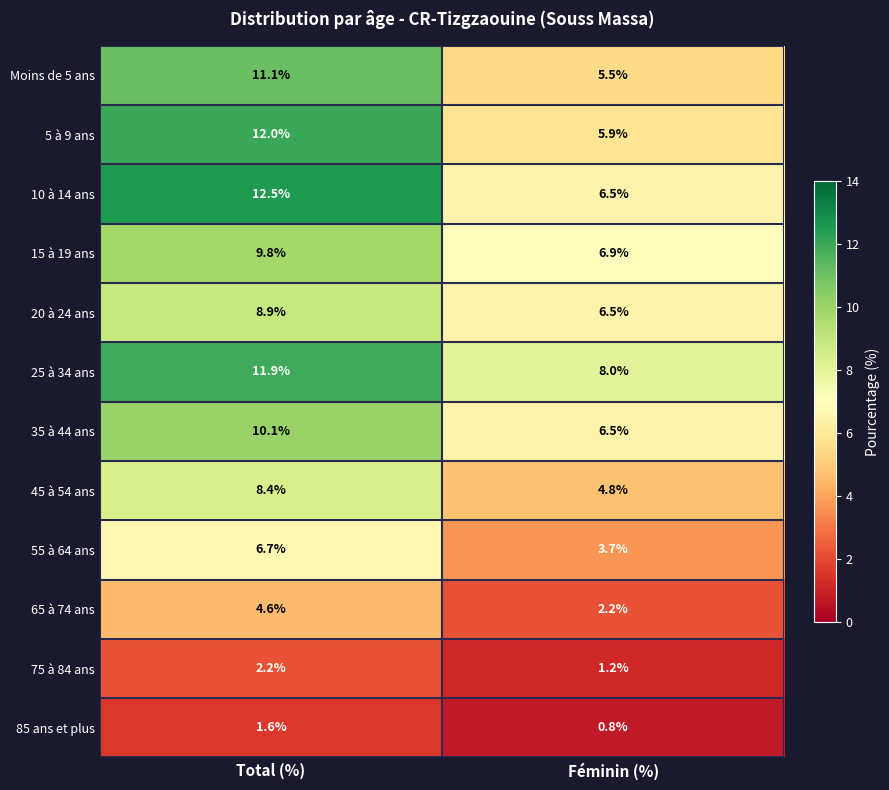

What value does the 20 à 24 ans series have at Total (%)?

8.9